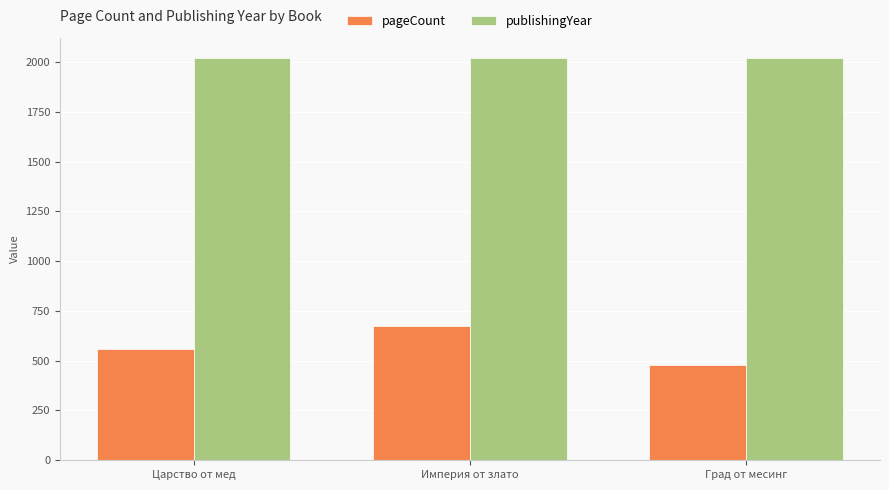

Read the pageCount value at Град от месинг.

480